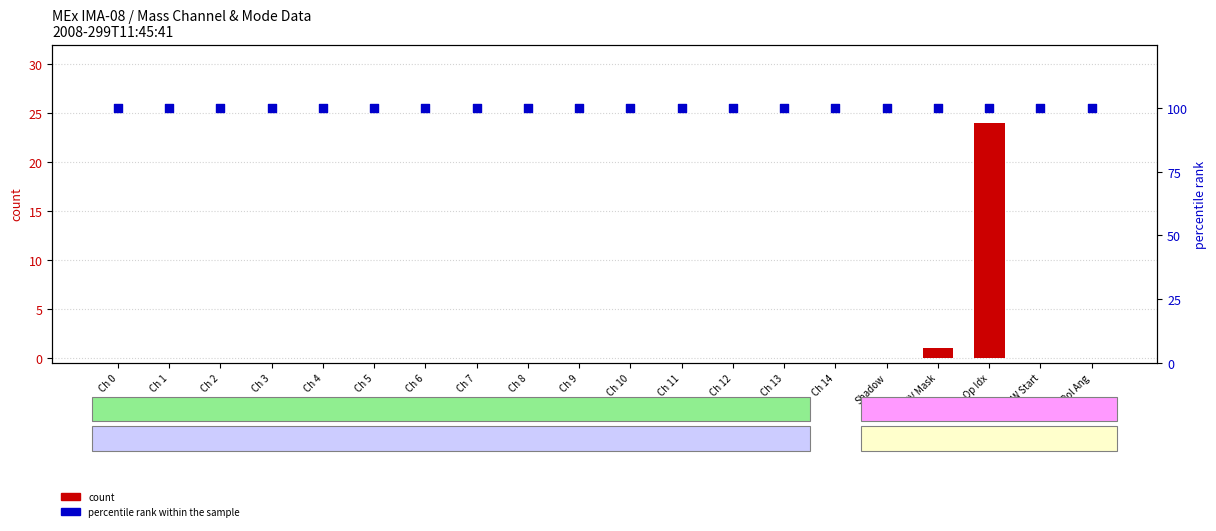

Which series contains the lowest Y value?

count